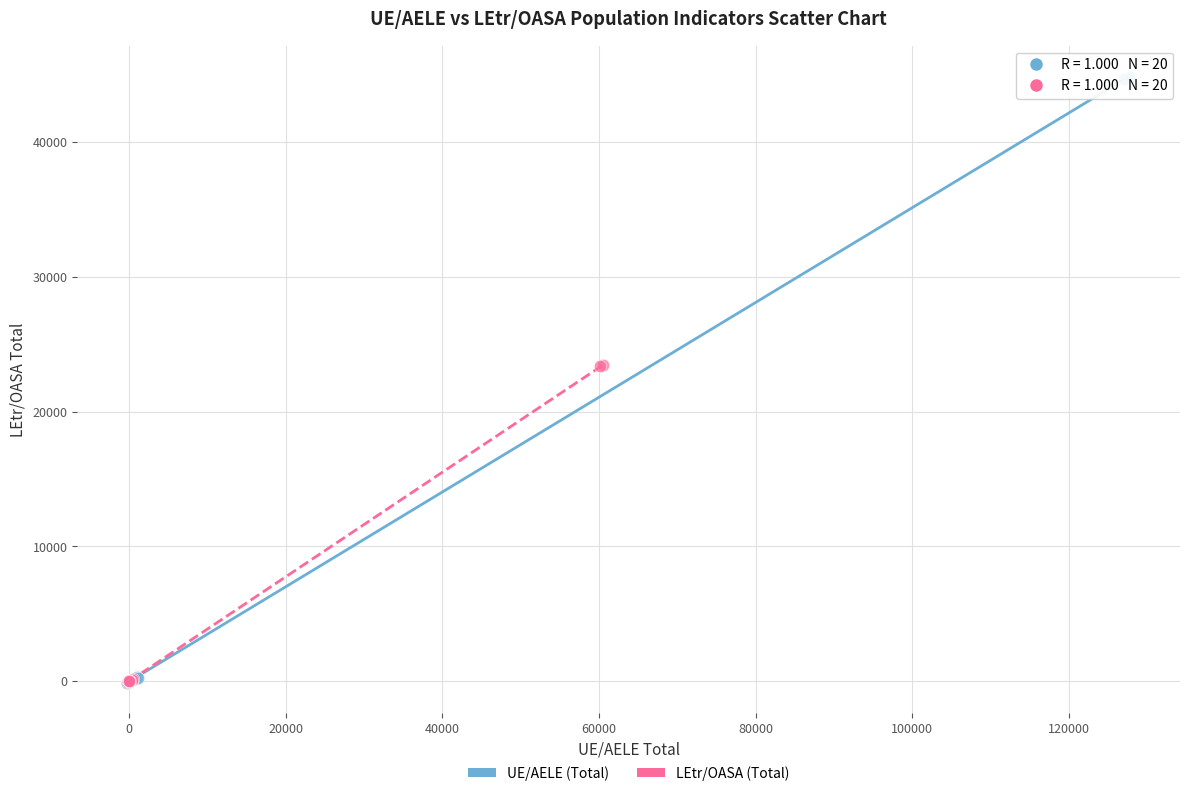

Which series has the widest spread of Y values?

UE/AELE (Total)